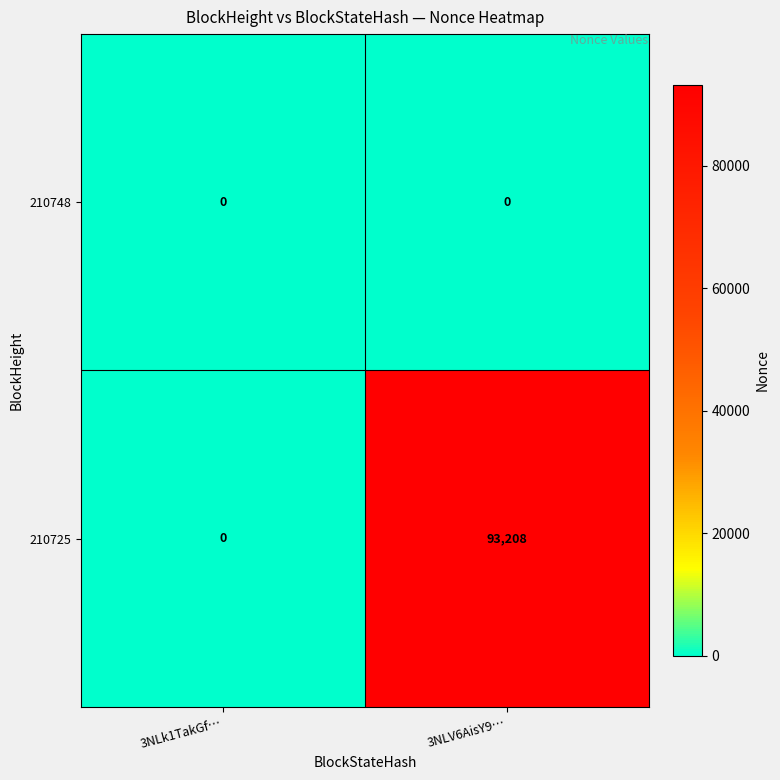

Which series has the largest total across all categories?

210725